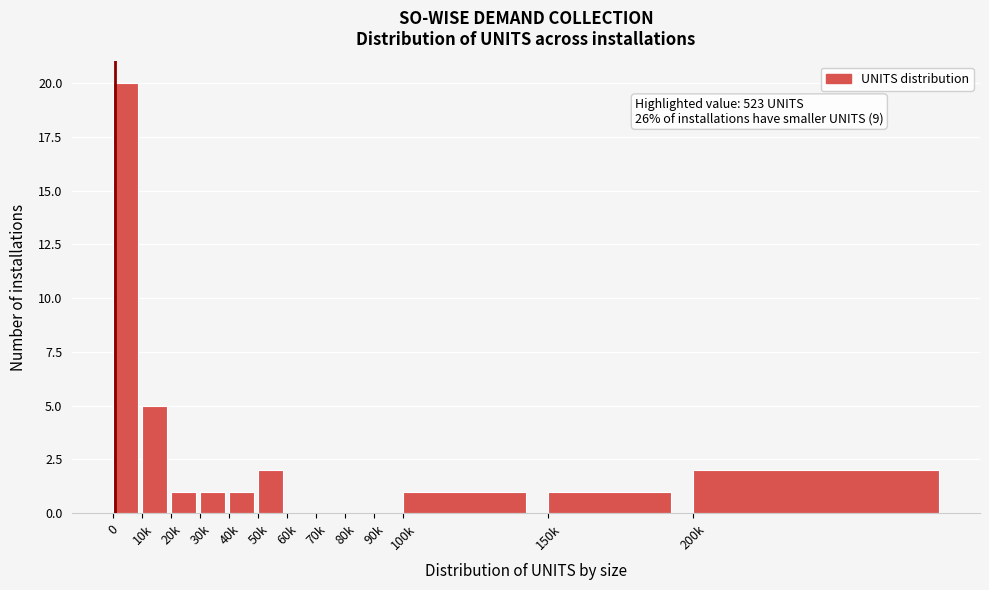

Reading right to left, what are all the values shown in this chart?

200k=2	150k=1	100k=1	90k=0	80k=0	70k=0	60k=0	50k=2	40k=1	30k=1	20k=1	10k=5	0=20